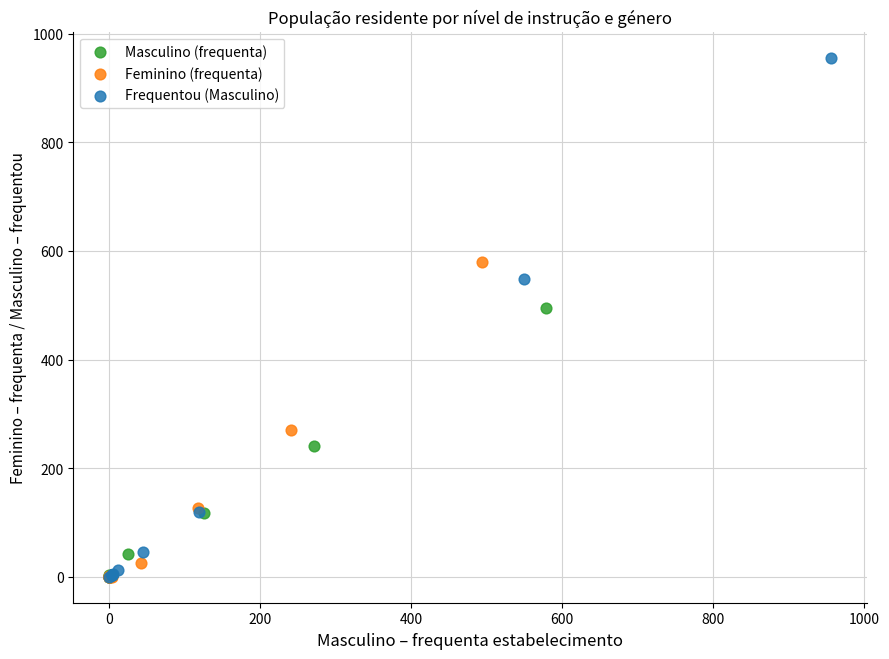

Which series reaches the maximum Y coordinate?

Frequentou (Masculino)